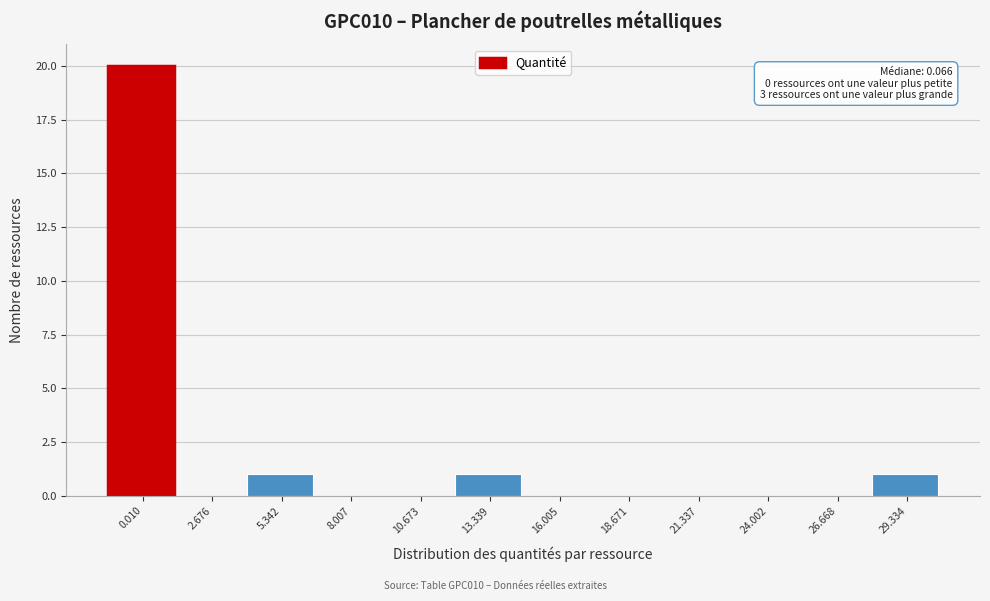

Reading right to left, transcribe all the data shown in this chart.

29.334=1	26.668=0	24.002=0	21.337=0	18.671=0	16.005=0	13.339=1	10.673=0	8.007=0	5.342=1	2.676=0	0.010=20